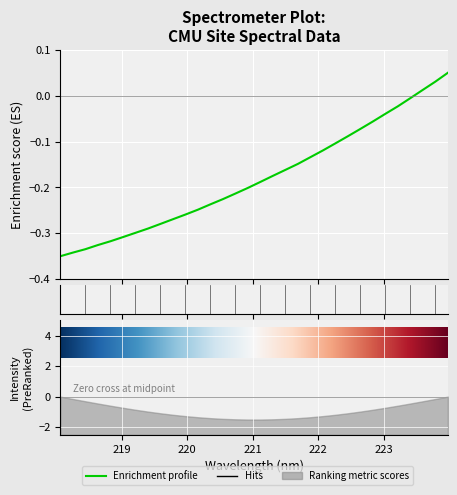

What is the difference between the maximum and second lowest values?

0.4